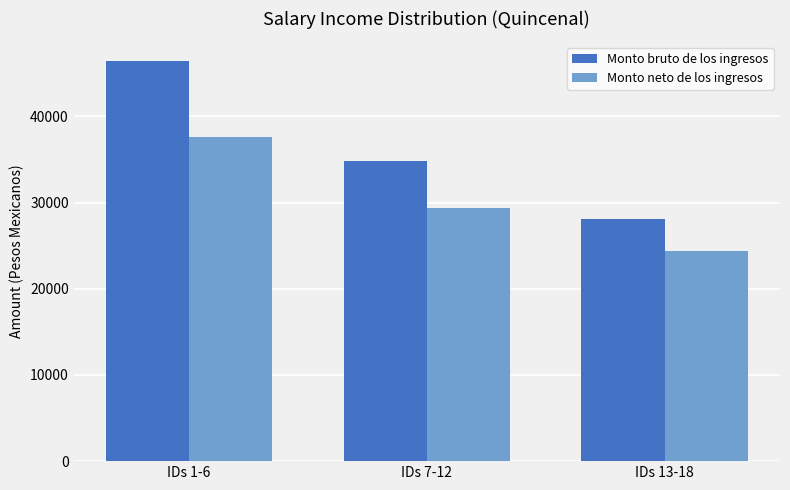

What is the highest value of the Monto bruto de los ingresos series?

46380.4